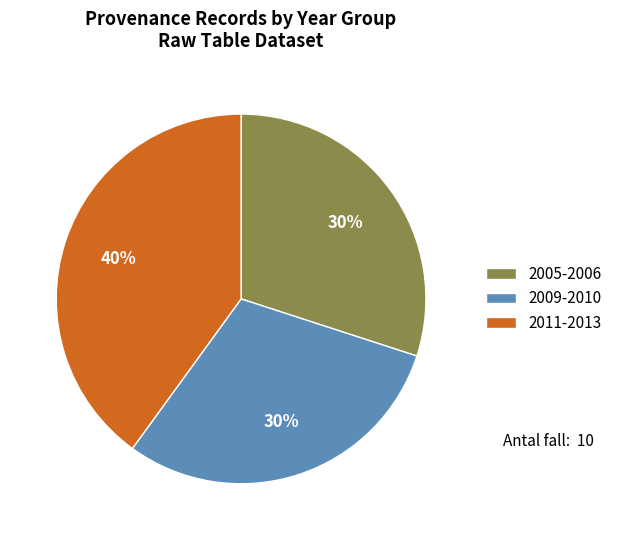

Which has a higher value, 2005-2006 or 2011-2013?

2011-2013